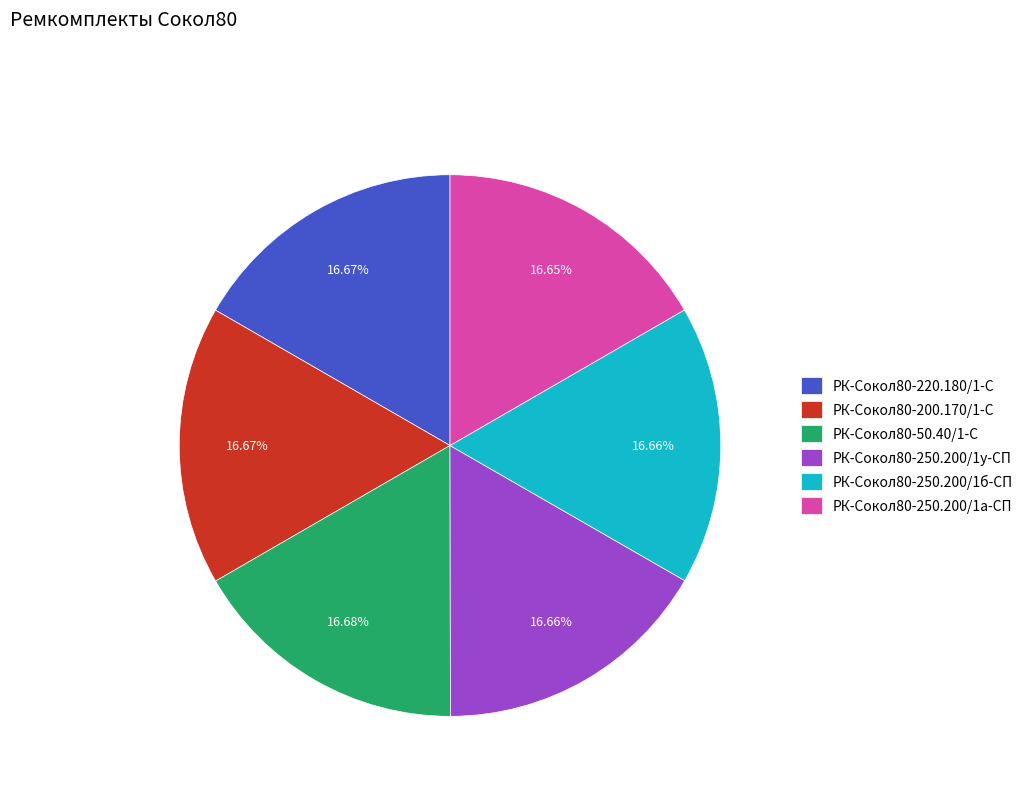

How many segments does this pie chart have?

6